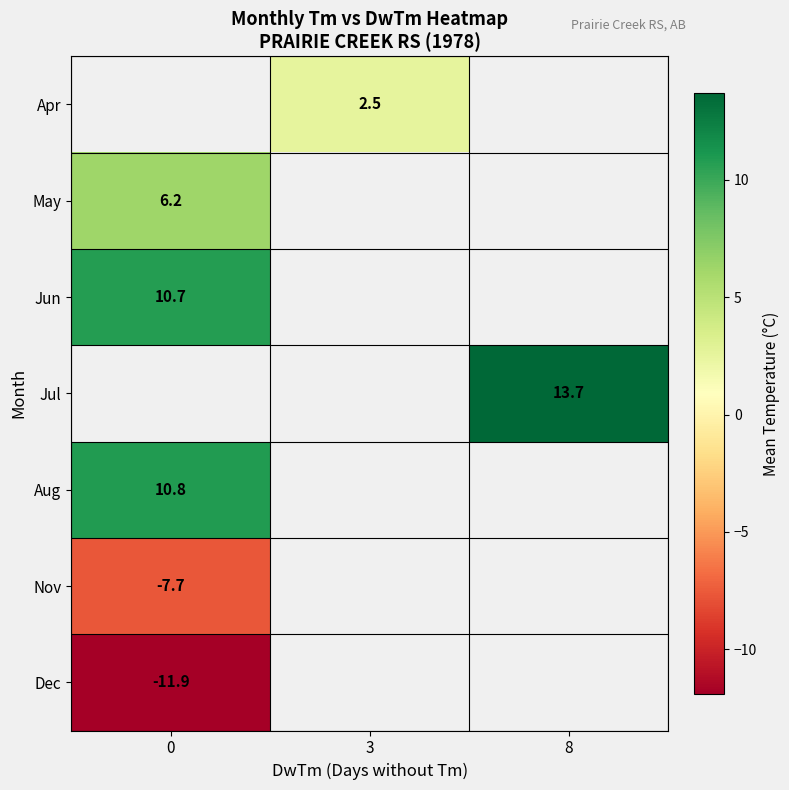

The value of Aug at 0 is 6.2. True or false?

False